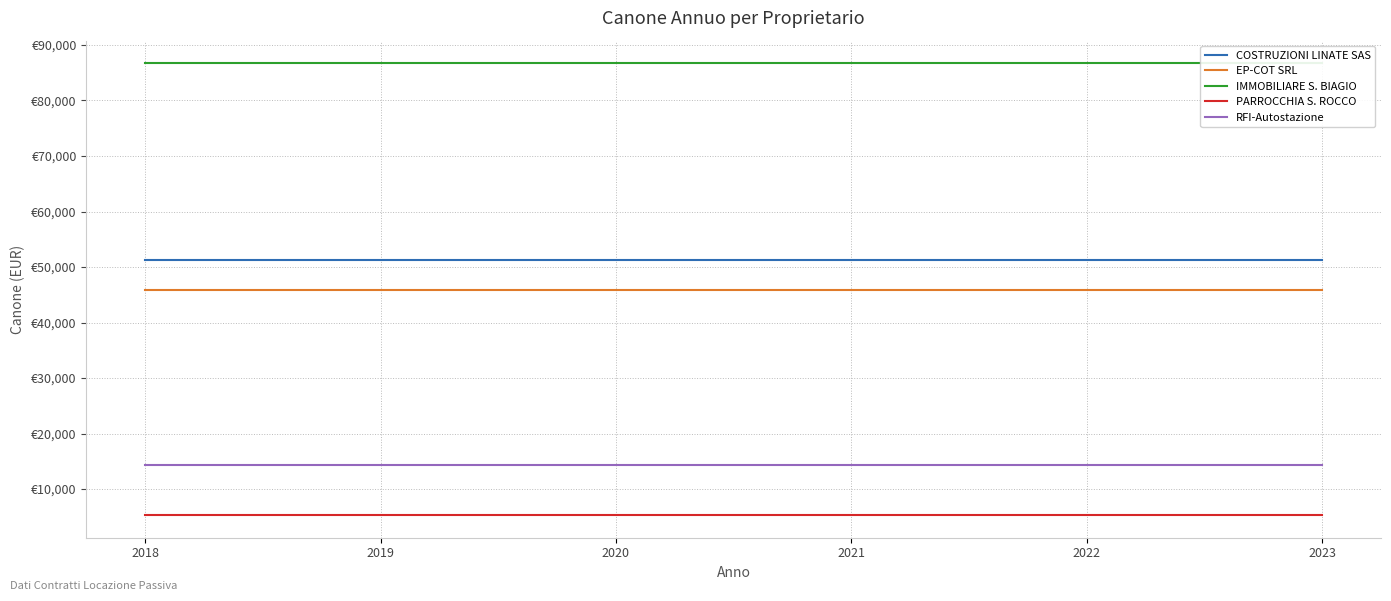

True or false: COSTRUZIONI LINATE SAS and RFI-Autostazione intersect in this chart.

False